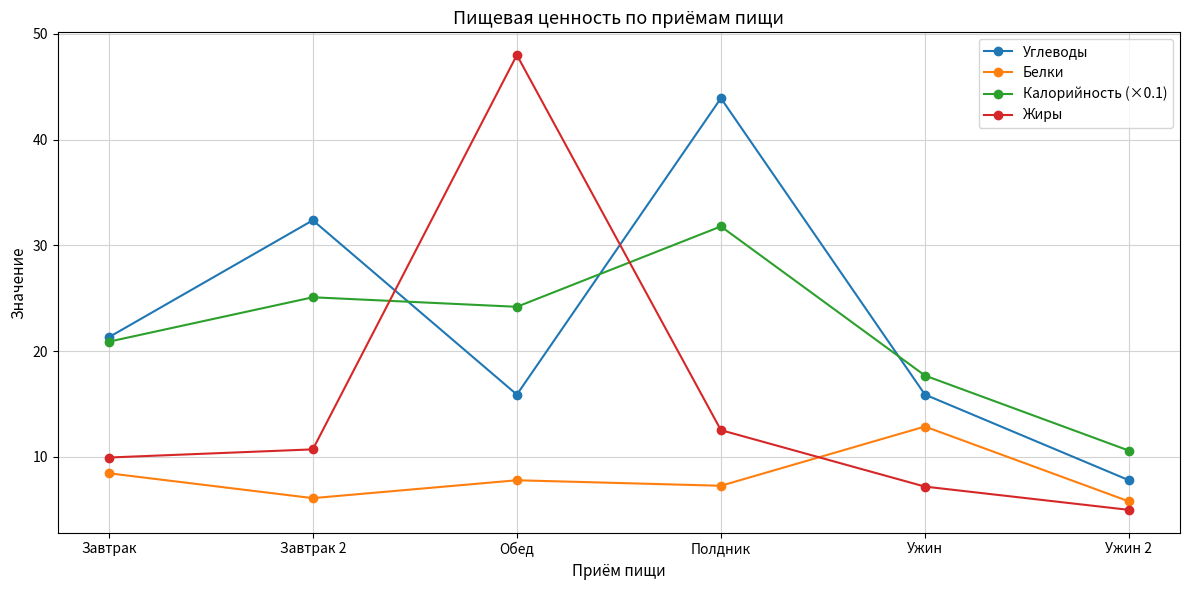

Which series has the widest spread of values?

Жиры